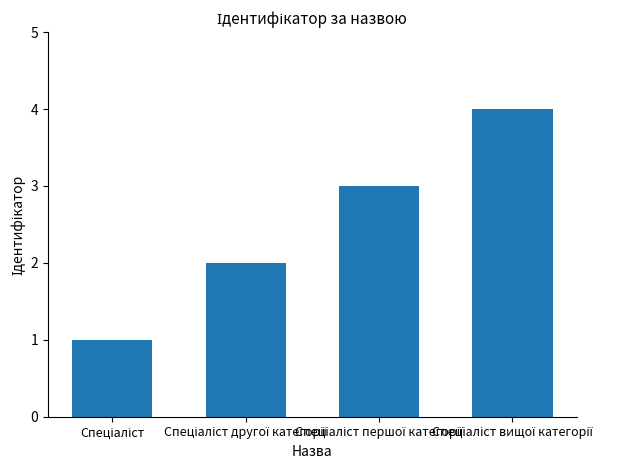

What is the greatest value displayed?

4